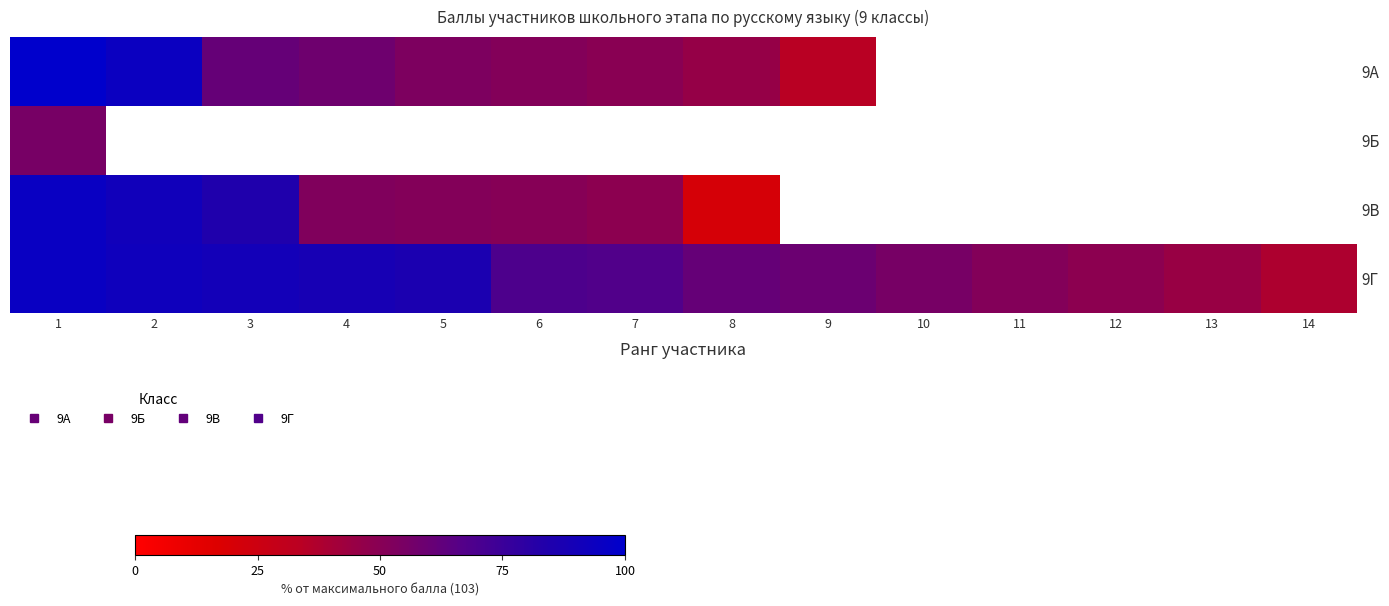

Rank the series by their maximum value, from highest to lowest.

9А, 9В, 9Г, 9Б